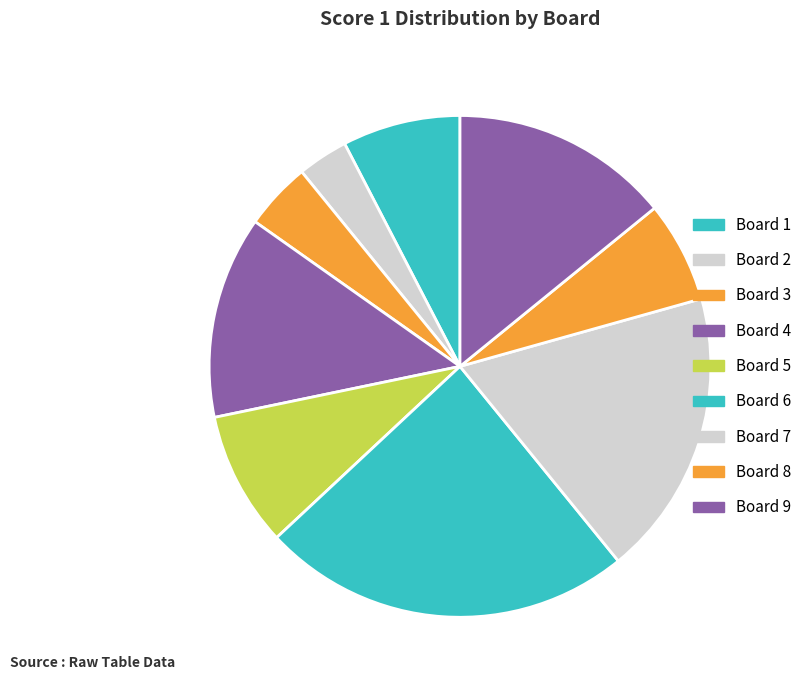

Which slice is the largest?

Board 6